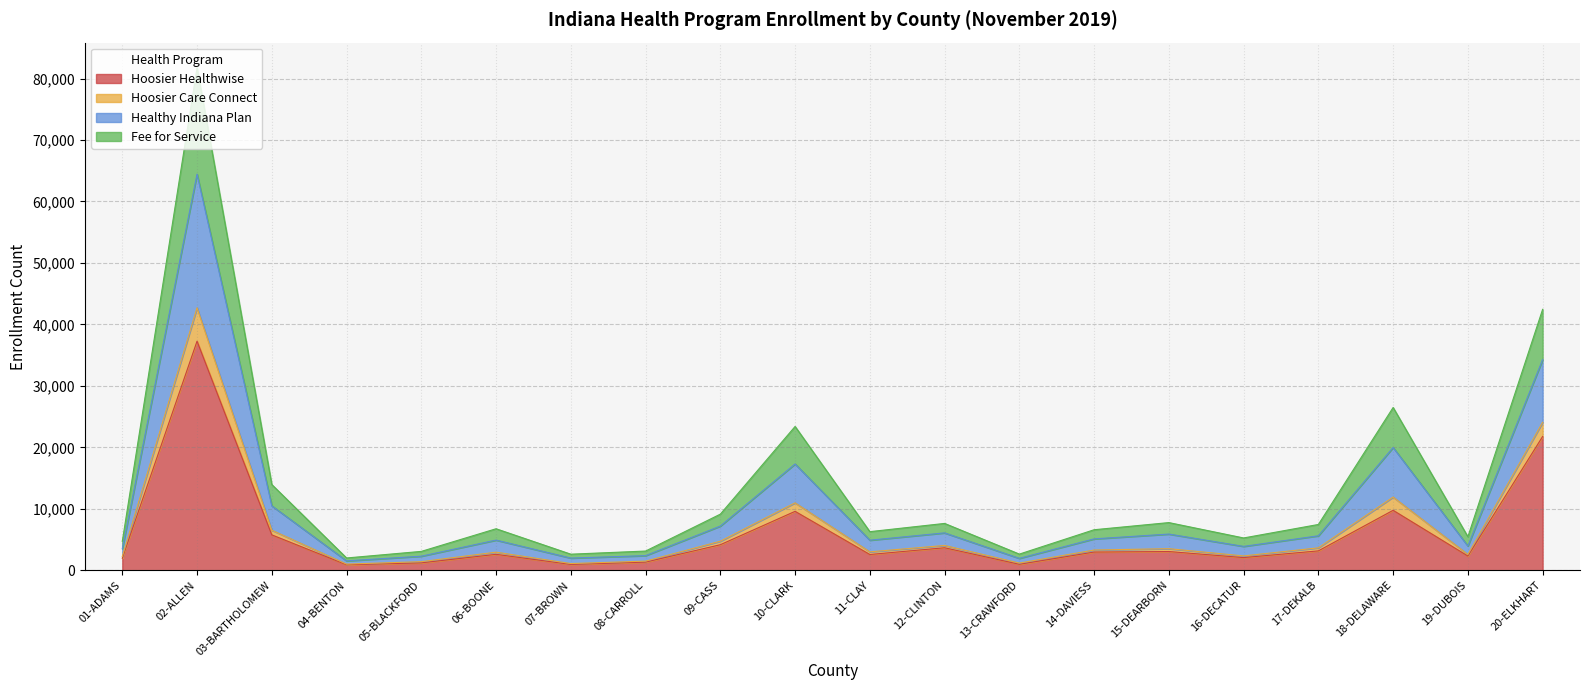

At which label is Hoosier Healthwise closest to 19087?

20-ELKHART